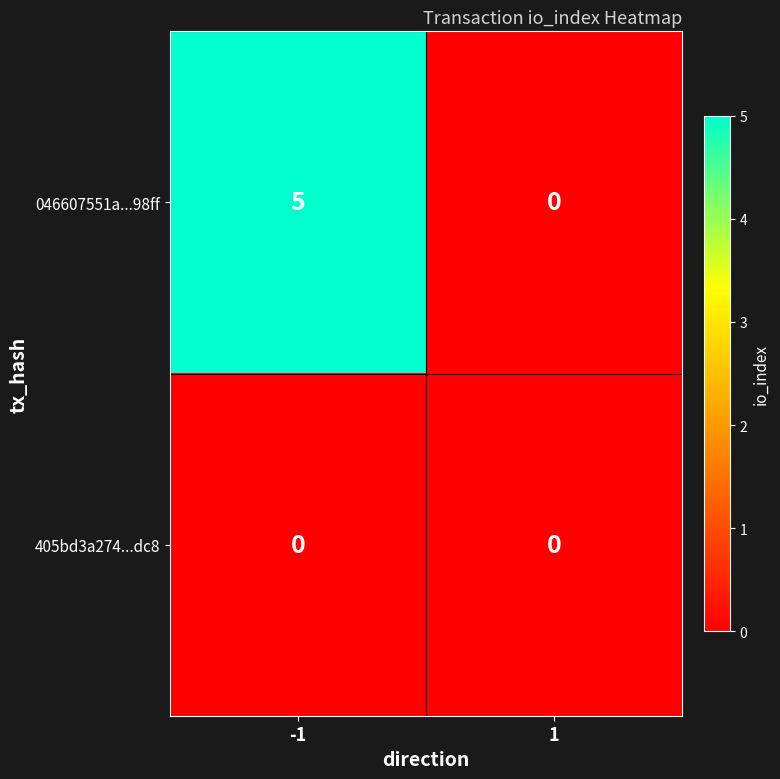

Rank the series at -1 from highest to lowest value.

046607551a...98ff, 405bd3a274...dc8